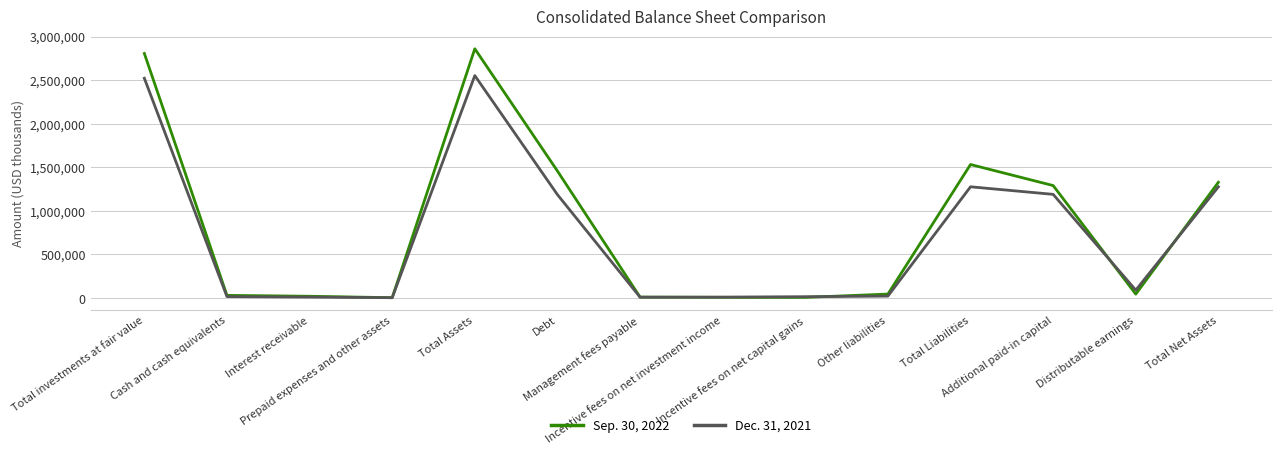

What is the sum of the Sep. 30, 2022 values at Management fees payable and Additional paid-in capital?

1300302